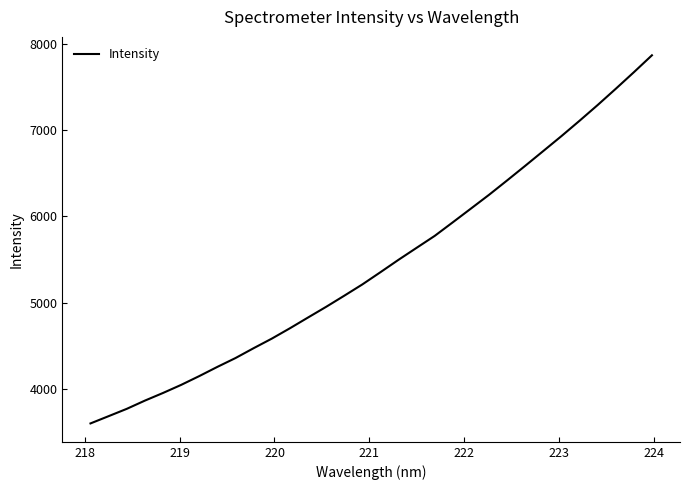

What is the greatest value displayed?

7865.8